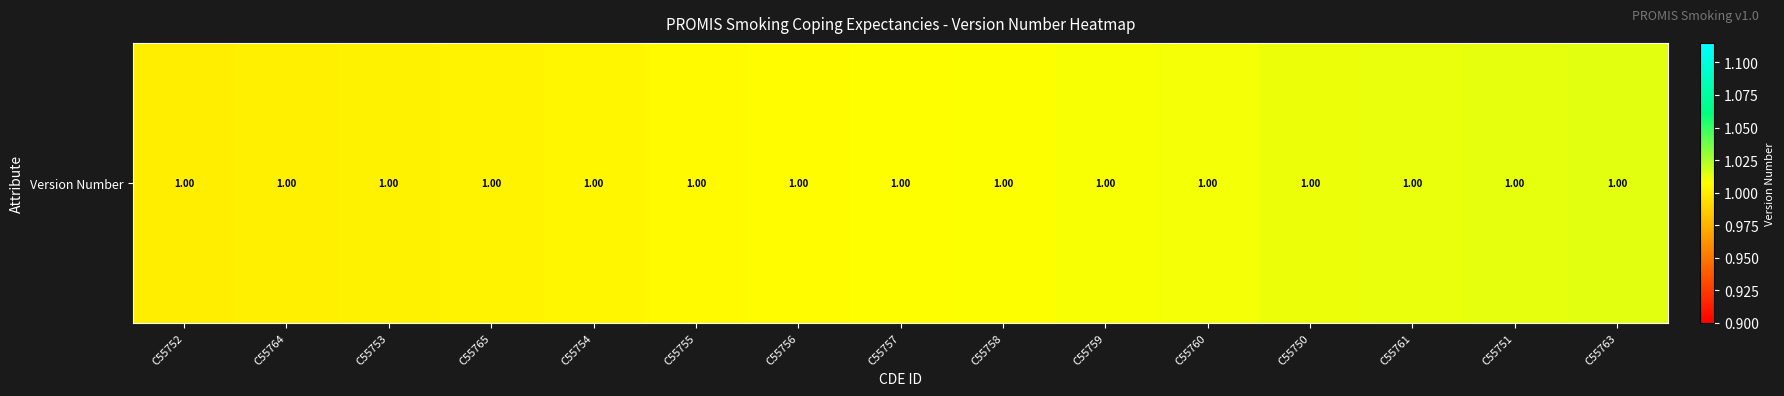

True or false: the data shows 0.5 at C55752.

False